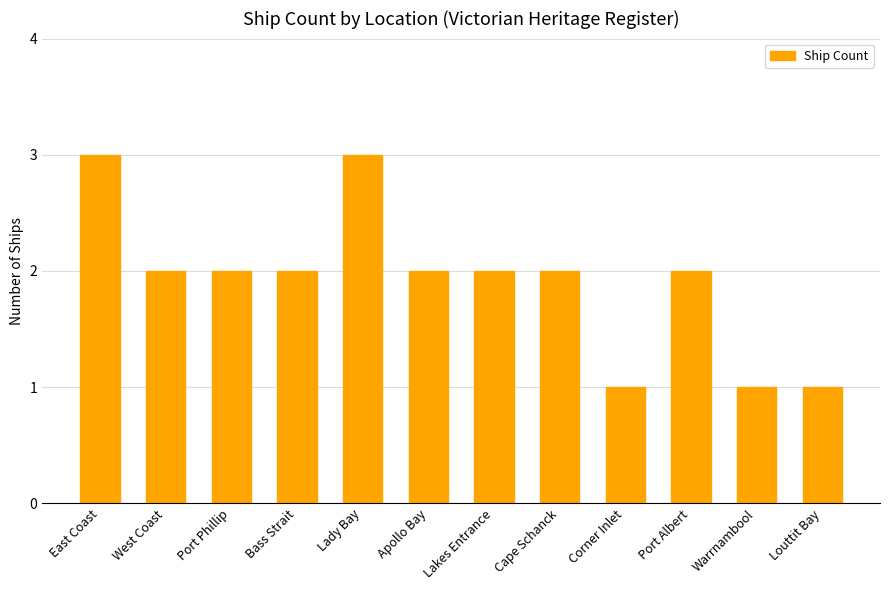

What is the change in value from Port Albert to Warrnambool?

-1